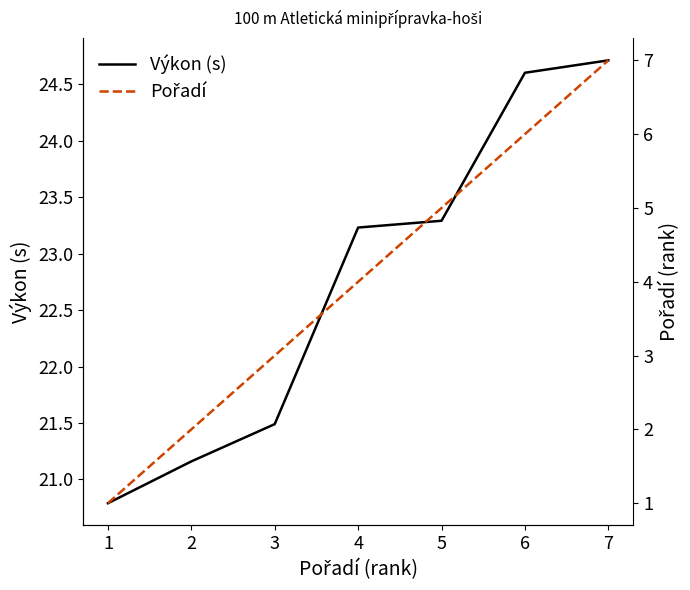

What are all the series names shown in the legend?

Výkon (s), Pořadí